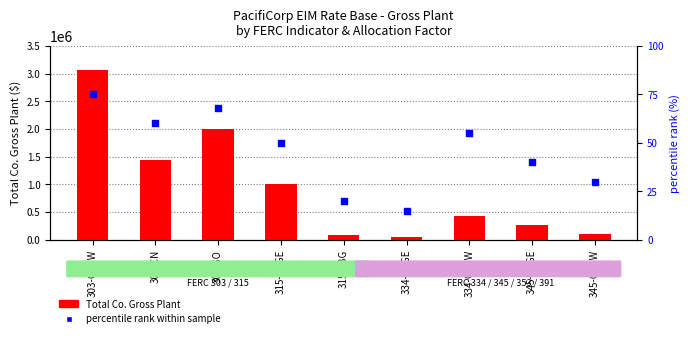

Which series has the largest Y range (max minus min)?

Total Co. Gross Plant